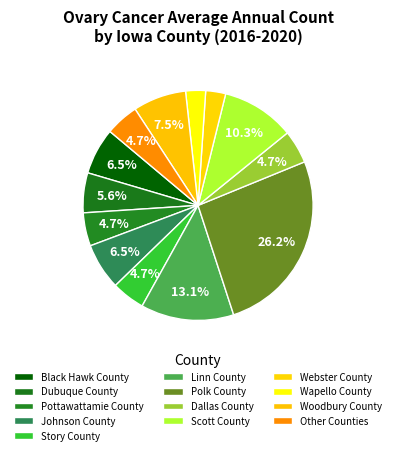

Which slice is the largest?

Polk County